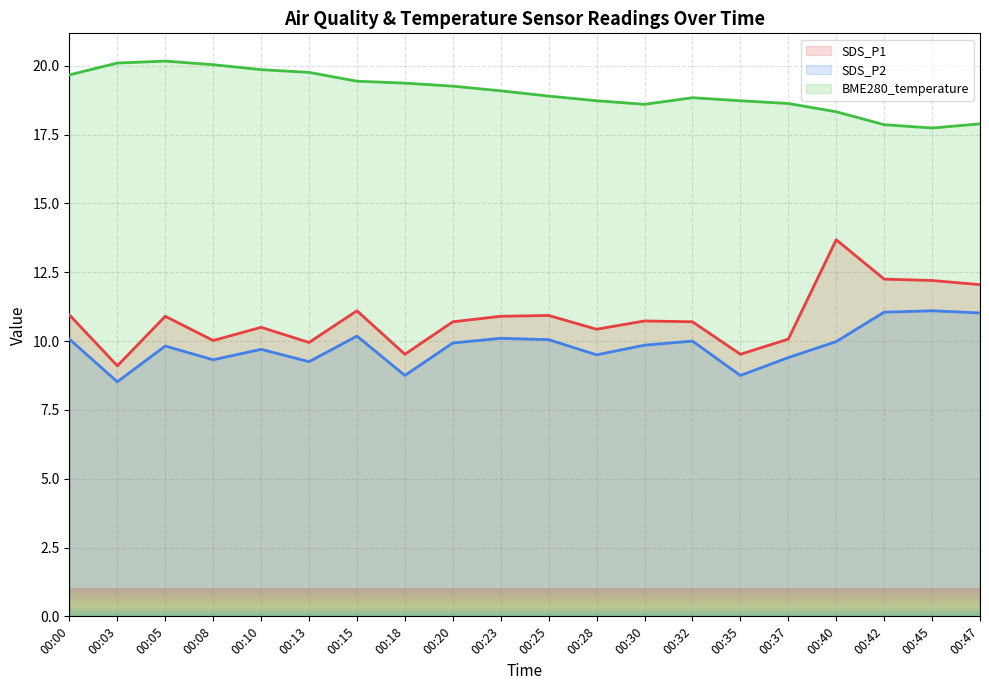

Is the value of SDS_P1 at 00:37 greater than the value of SDS_P2 at 00:10?

Yes